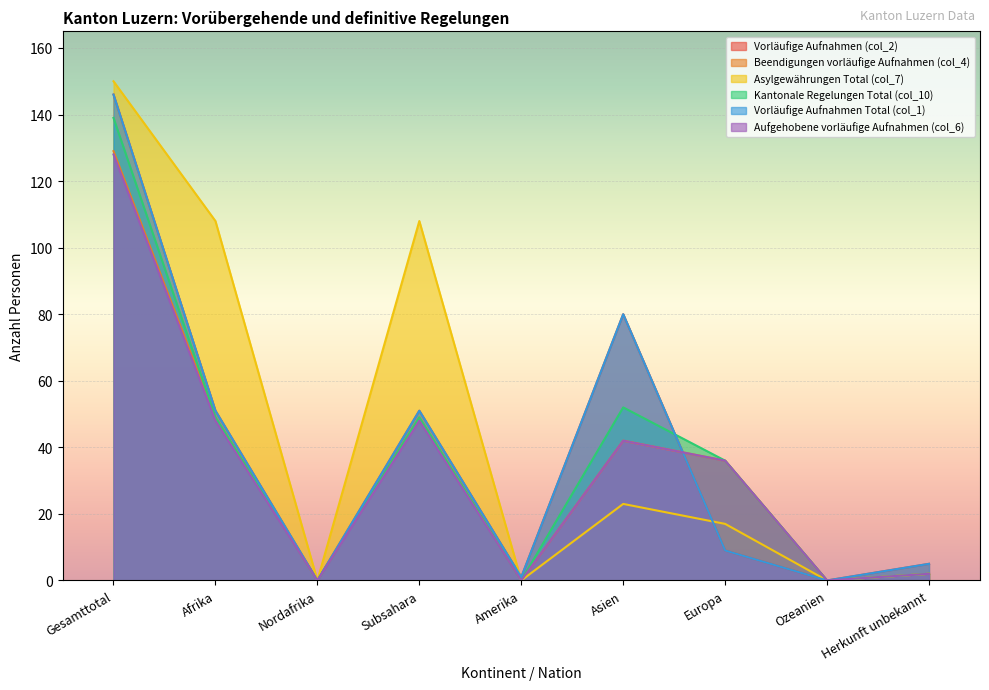

What is the label of the 5th point from the left?

Amerika